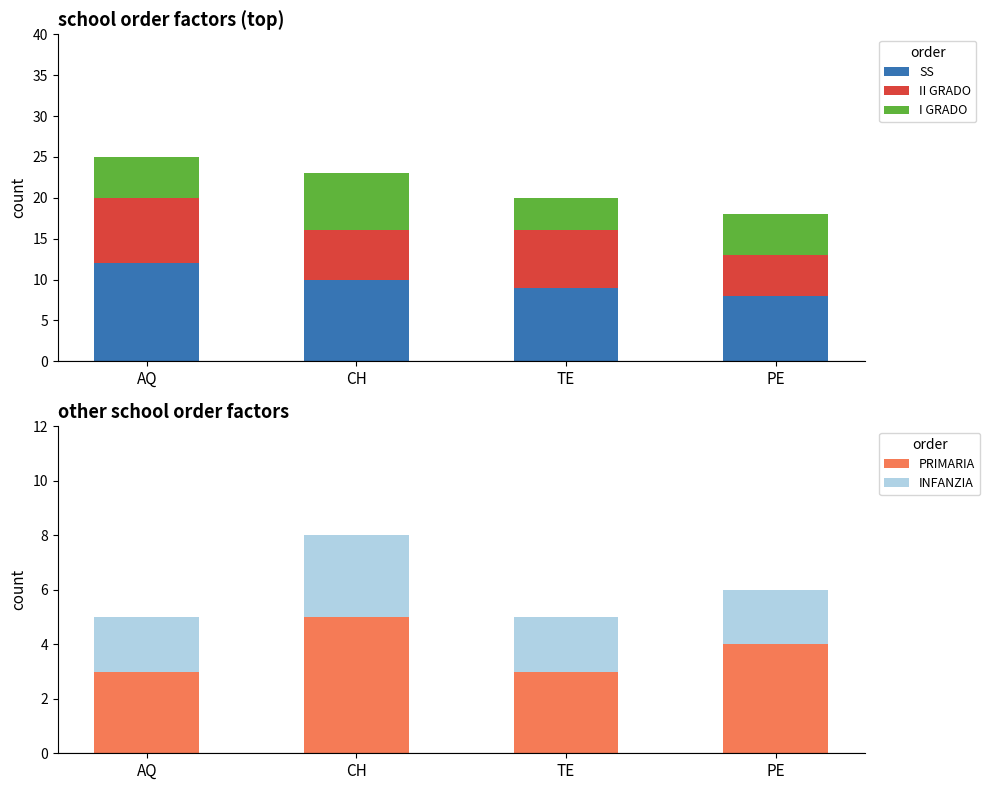

How many PRIMARIA values are between 3 and 5?

4